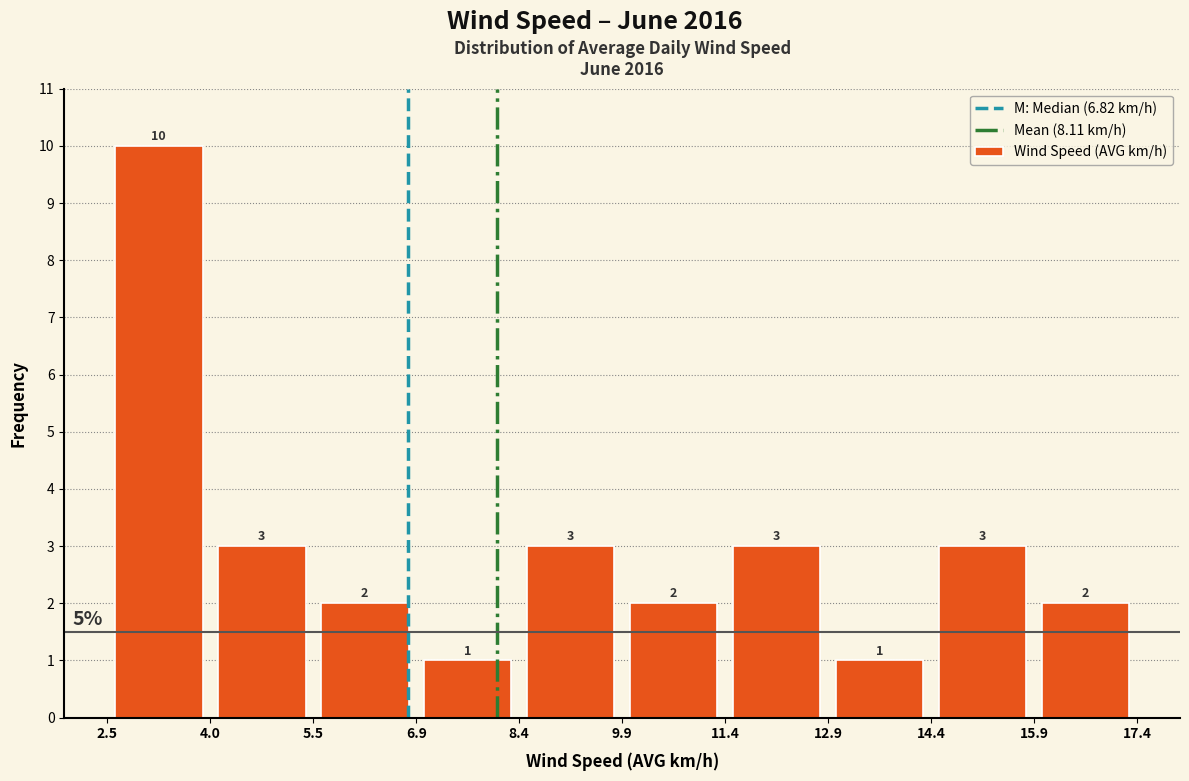

How tall is the bar that spans 9.9 to 11.4 on the x-axis?

2